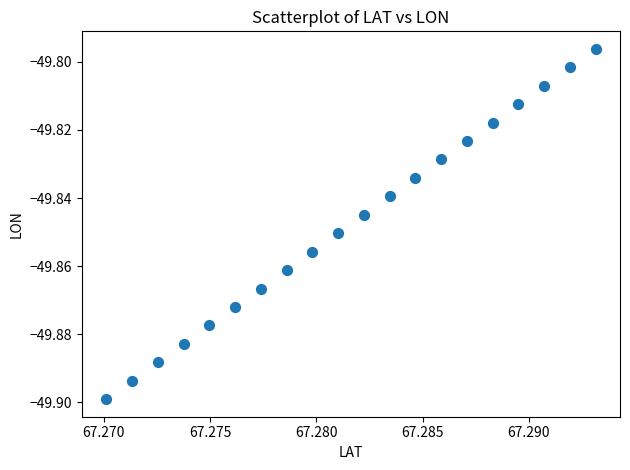

Count the number of points in this scatter plot.

20